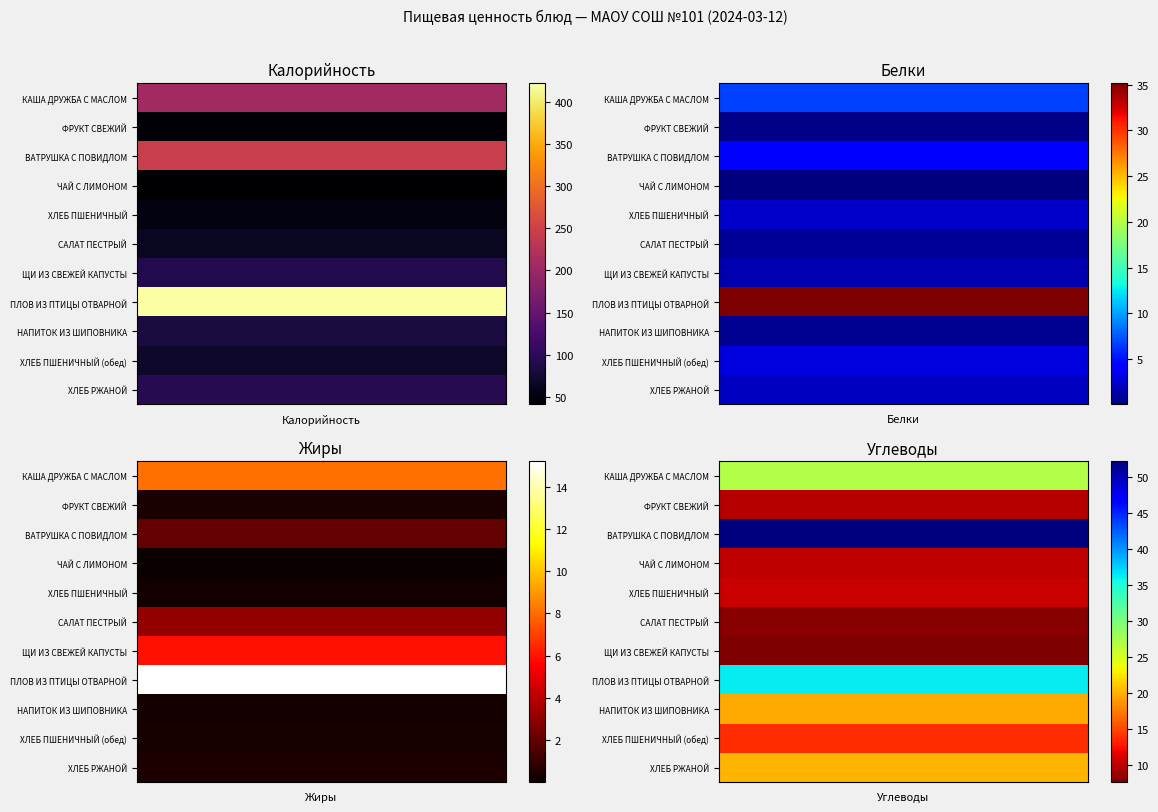

What is the total value across all series at Углеводы?

214.8